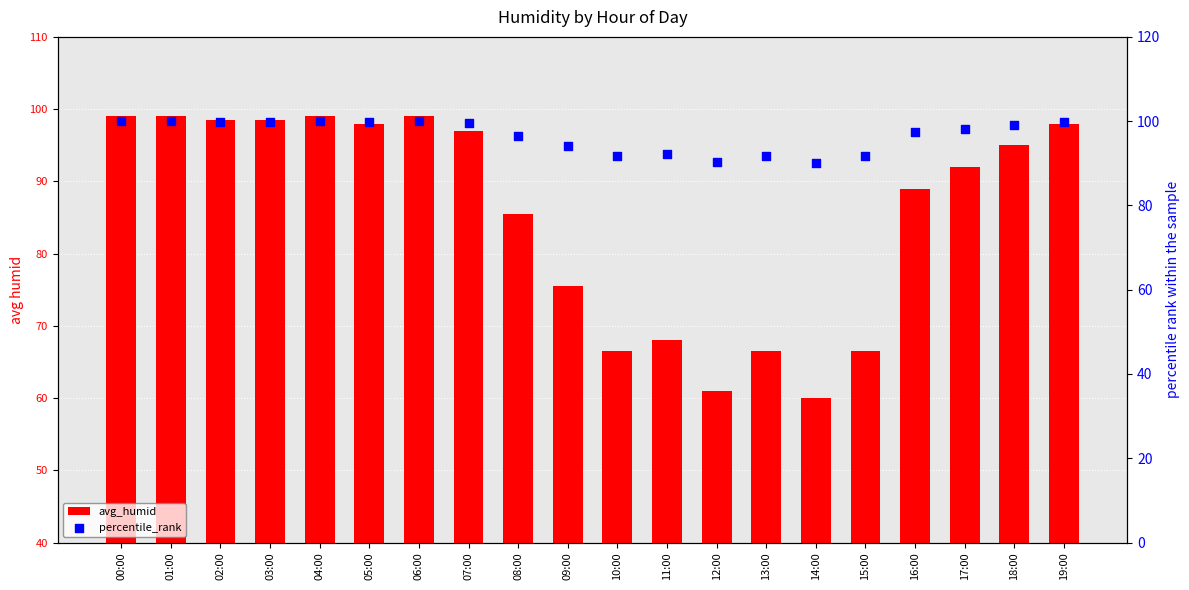

What are all the series names shown in the legend?

avg_humid, percentile_rank